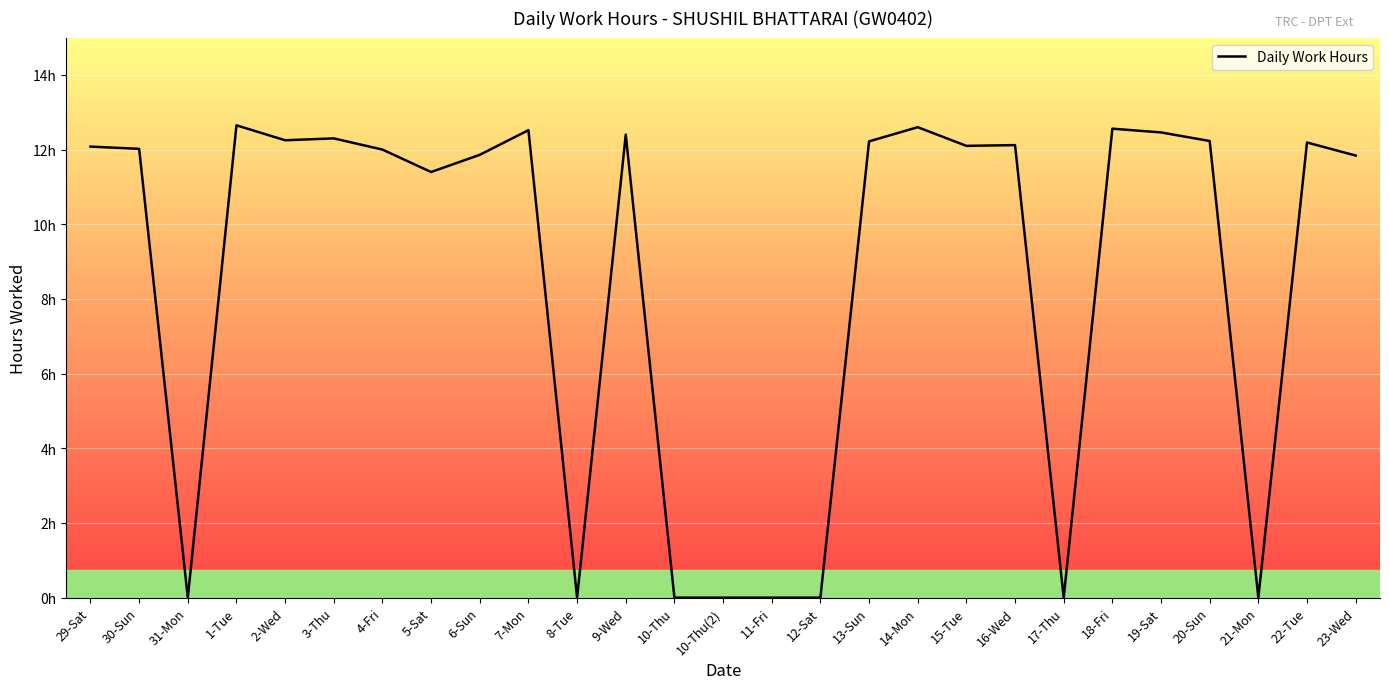

True or false: there are more than 1 points higher than both neighbors.

True